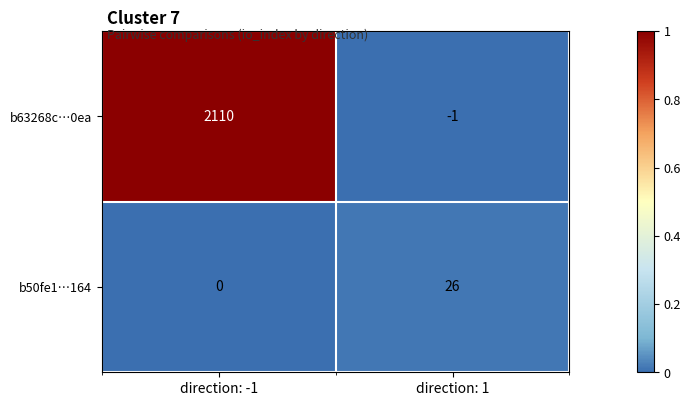

What is the difference between the b50fe1…164 values at direction: -1 and direction: 1?

26